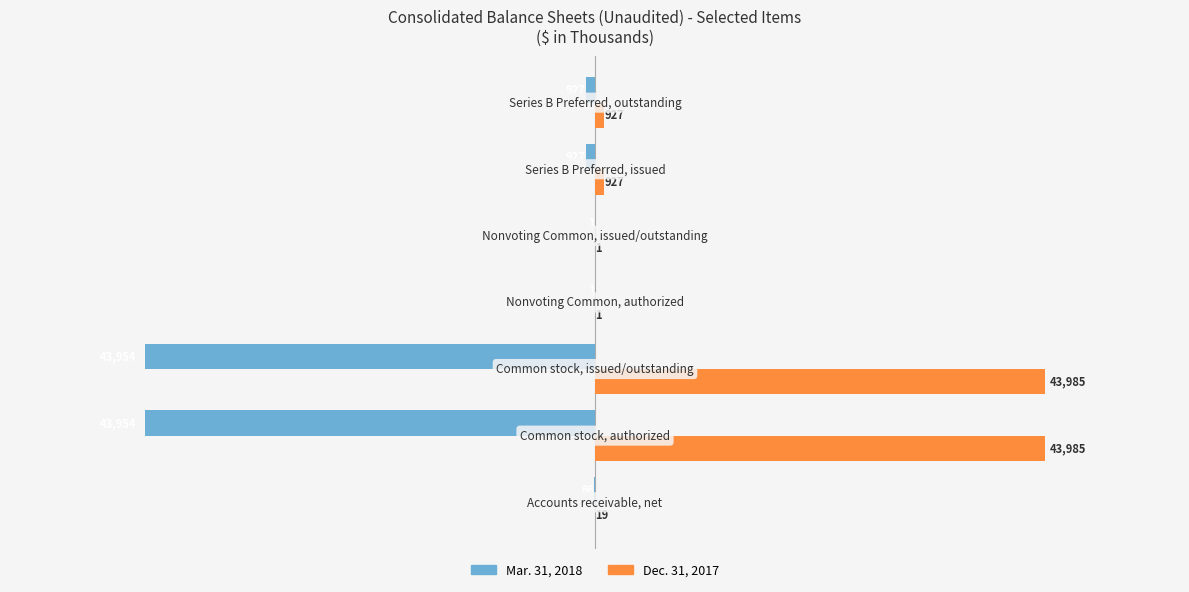

Which series has the widest spread of values?

Dec. 31, 2017